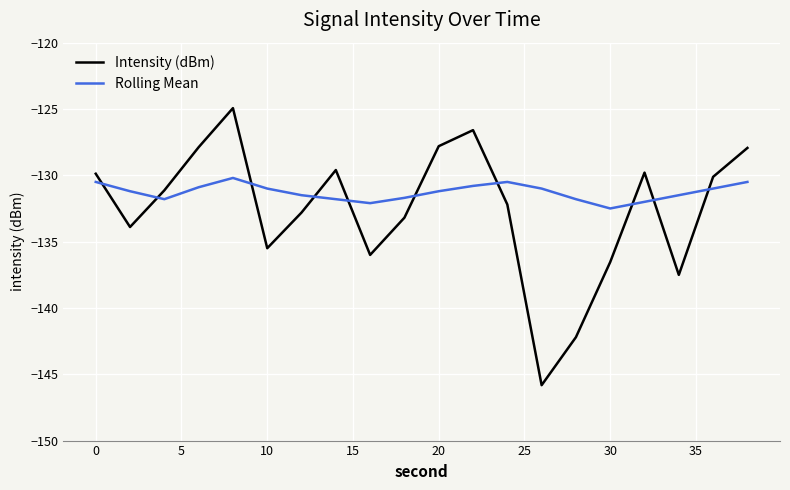

Which series has the largest range (max minus min)?

Intensity (dBm)